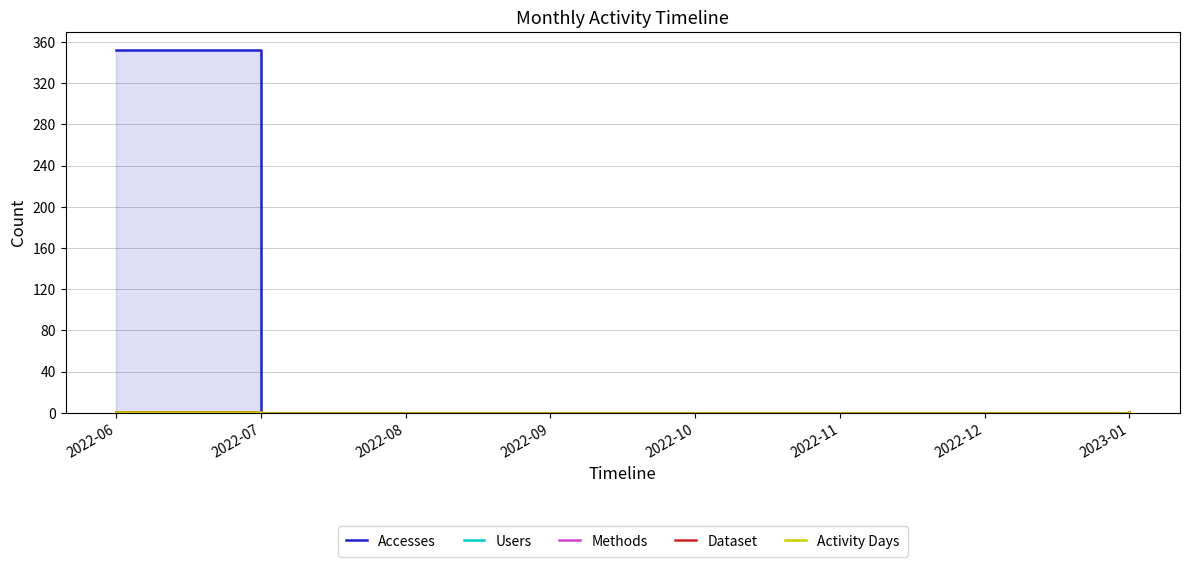

What is the sum of the Dataset values at 2022-09 and 2022-06?

1